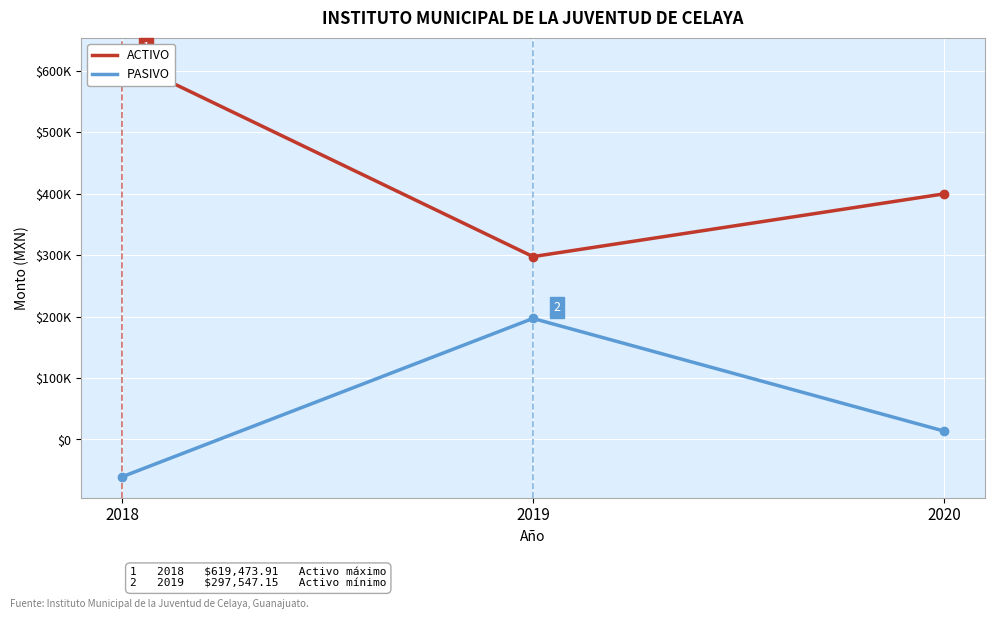

Reading right to left, extract all data points from this chart.

ACTIVO: 399609.7	297547.2	619473.9
PASIVO: 13752.0	196930.3	-60707.4